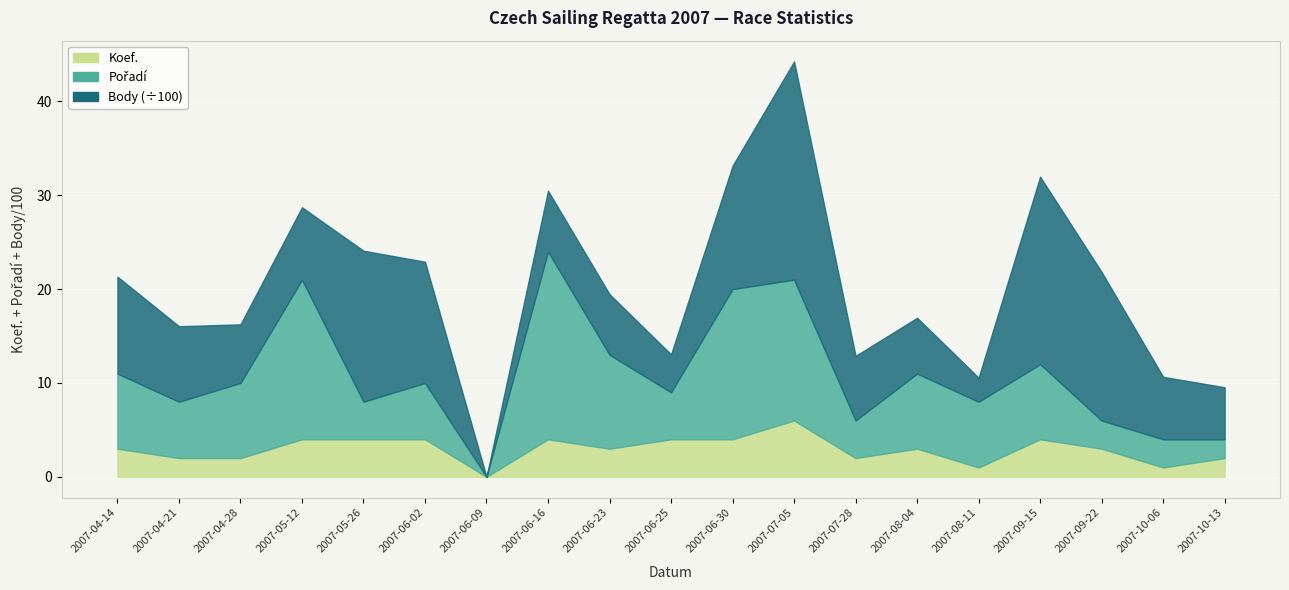

True or false: Pořadí and Koef. cross at least once.

False